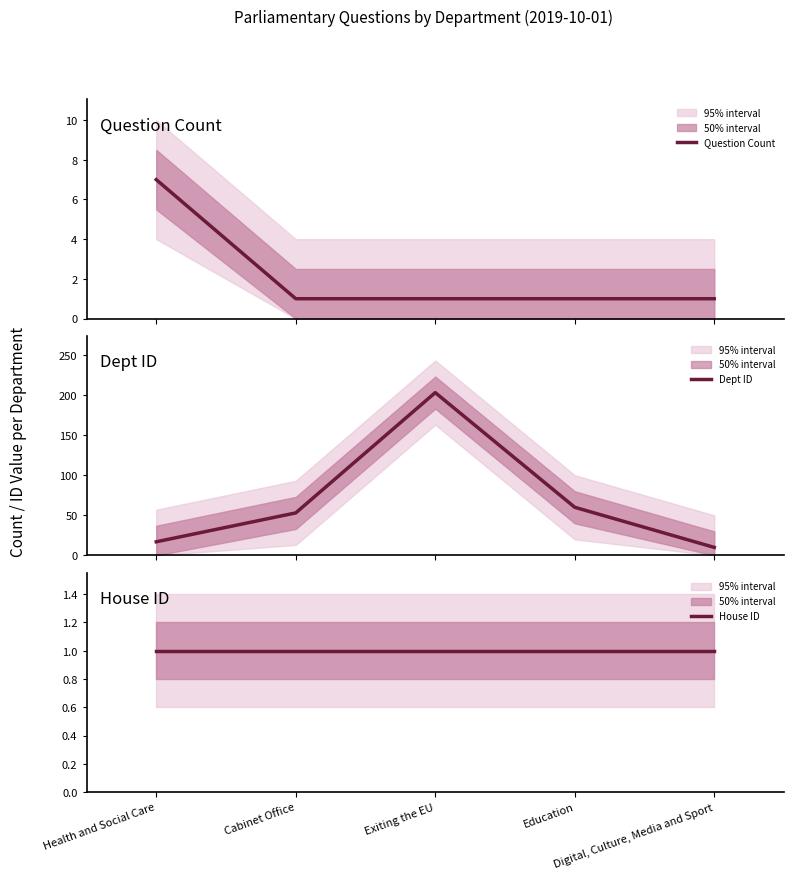

How many values in the Dept ID series exceed 53?

2